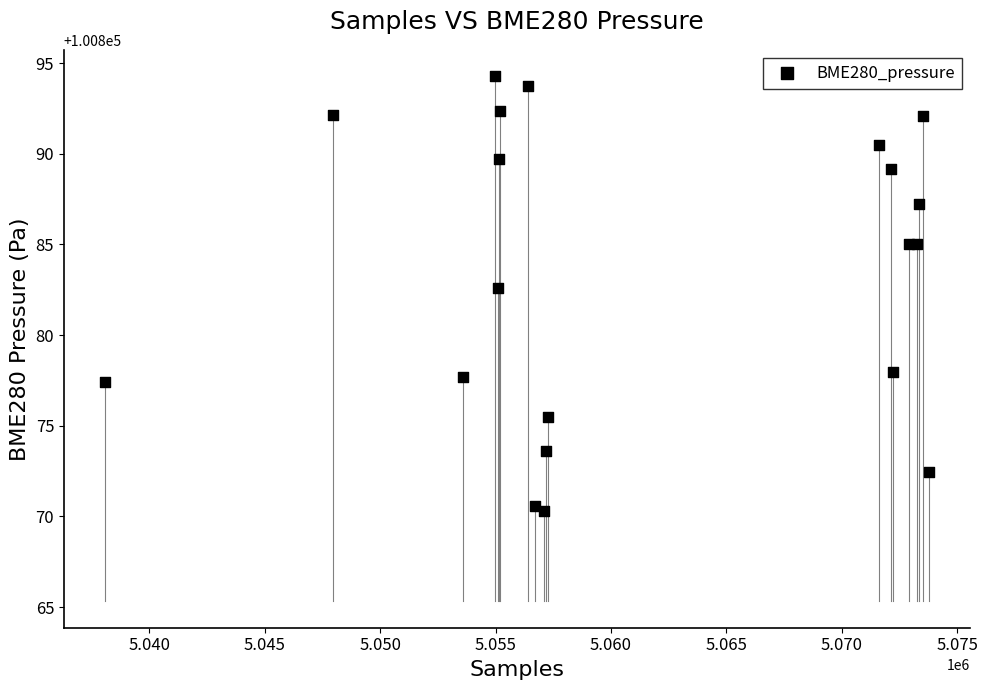

What Y value in the scatter plot is closest to 100882?

100882.6